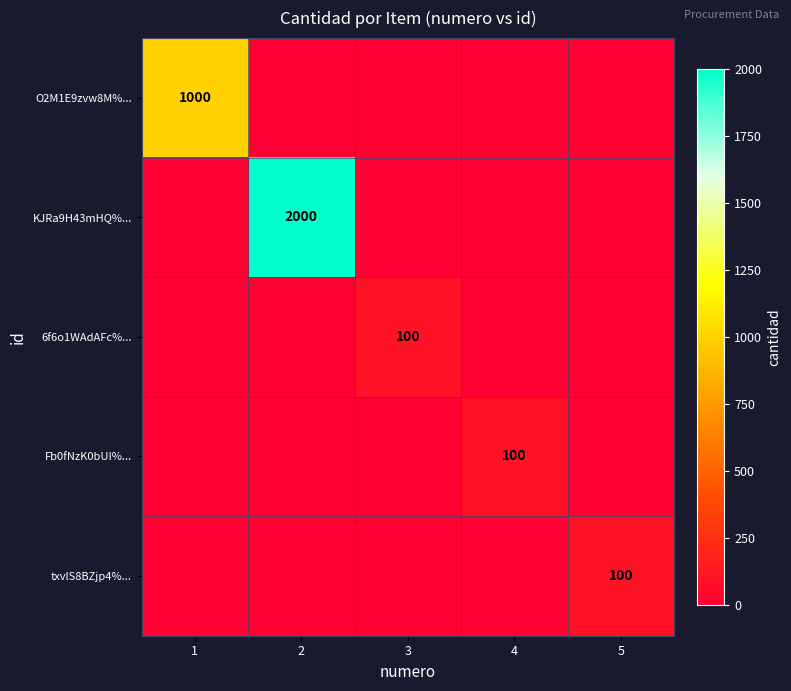

True or false: Fb0fNzK0bUI%... has a value of 56 at 4.

False